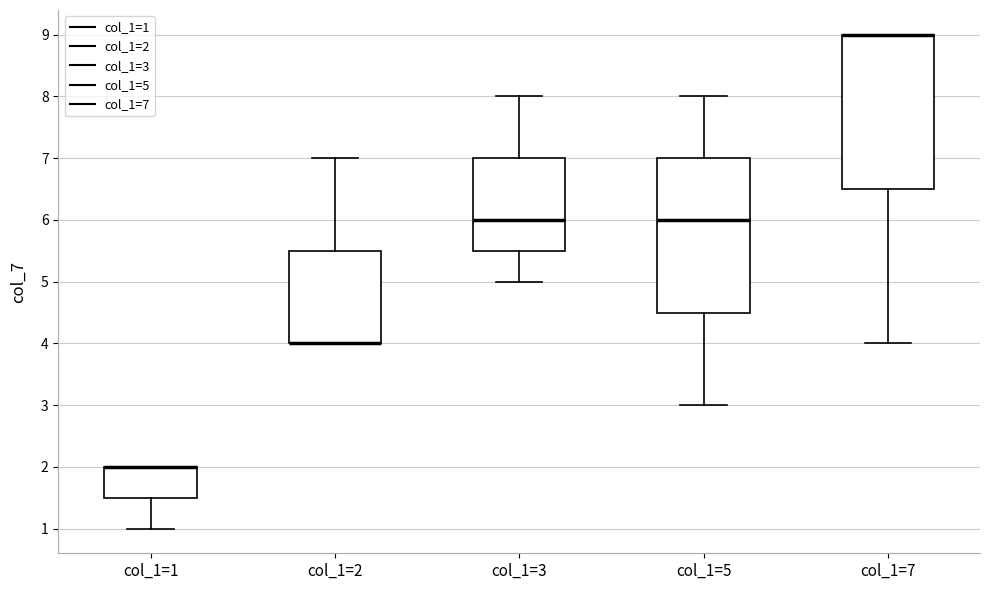

Where is the lower edge of the box for col_1=3 on the y-axis? The values are not printed on the chart, so give them approximately, as read against the axis.

5.5